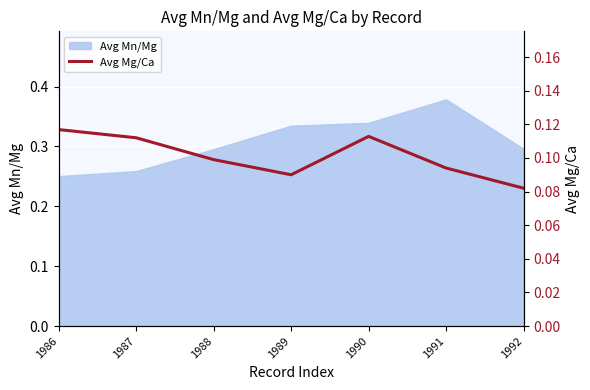

At which label does Avg Mn/Mg reach its peak?

1991